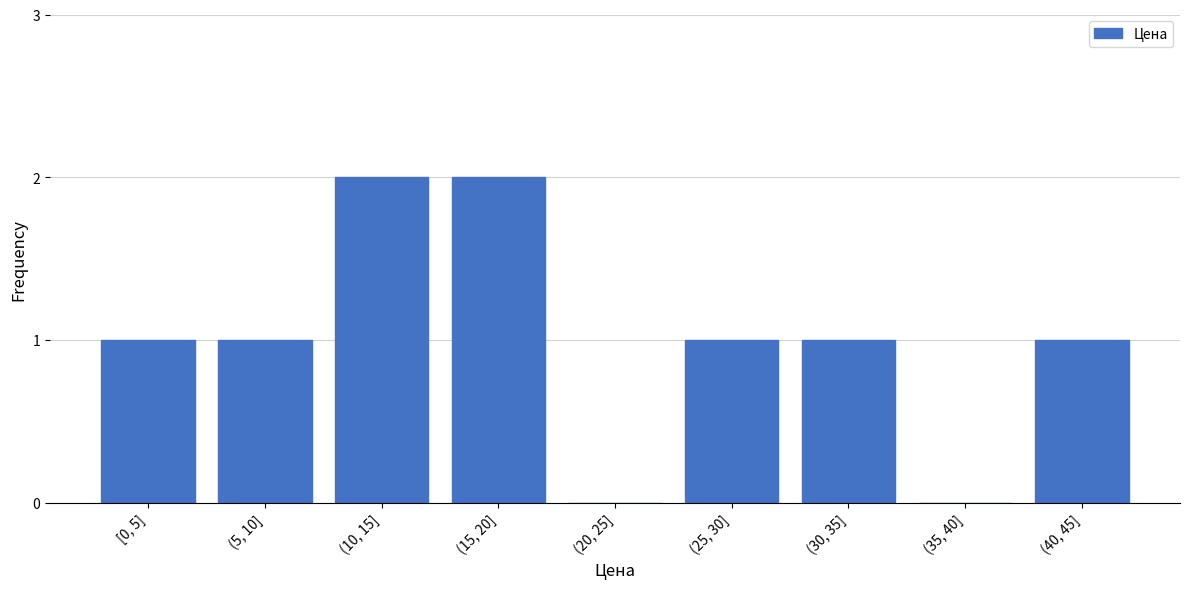

Reading right to left, extract all data points from this chart.

(40, 45]=1	(35, 40]=0	(30, 35]=1	(25, 30]=1	(20, 25]=0	(15, 20]=2	(10, 15]=2	(5, 10]=1	[0, 5]=1